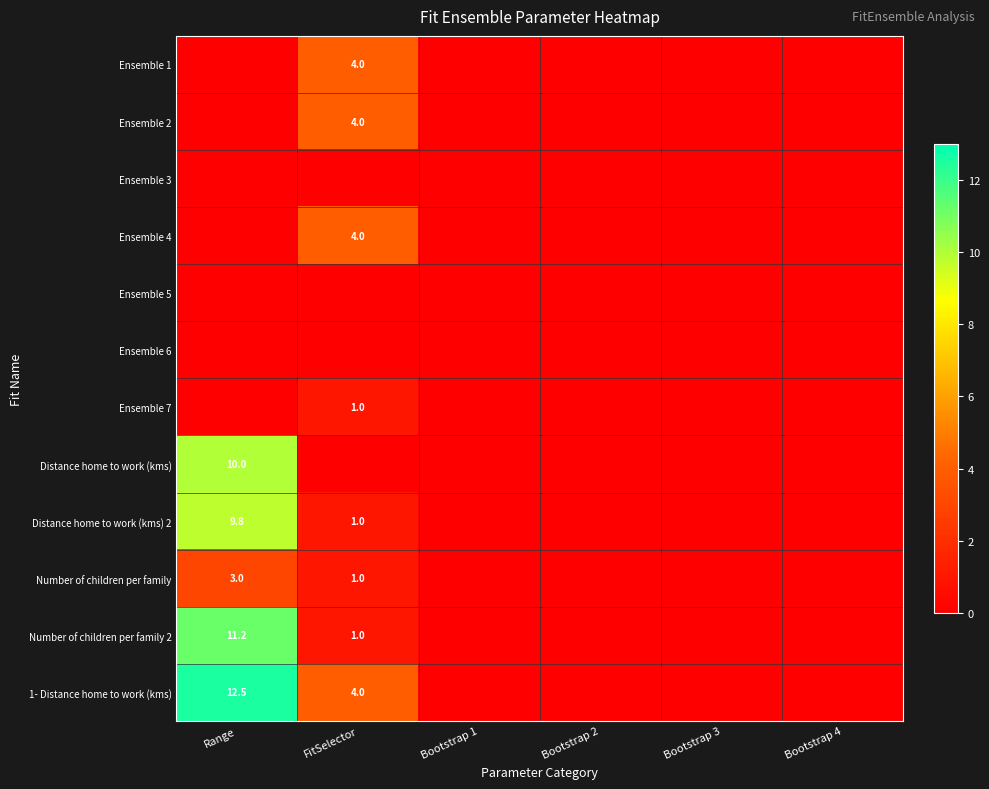

What is the maximum value shown in the chart?

12.5